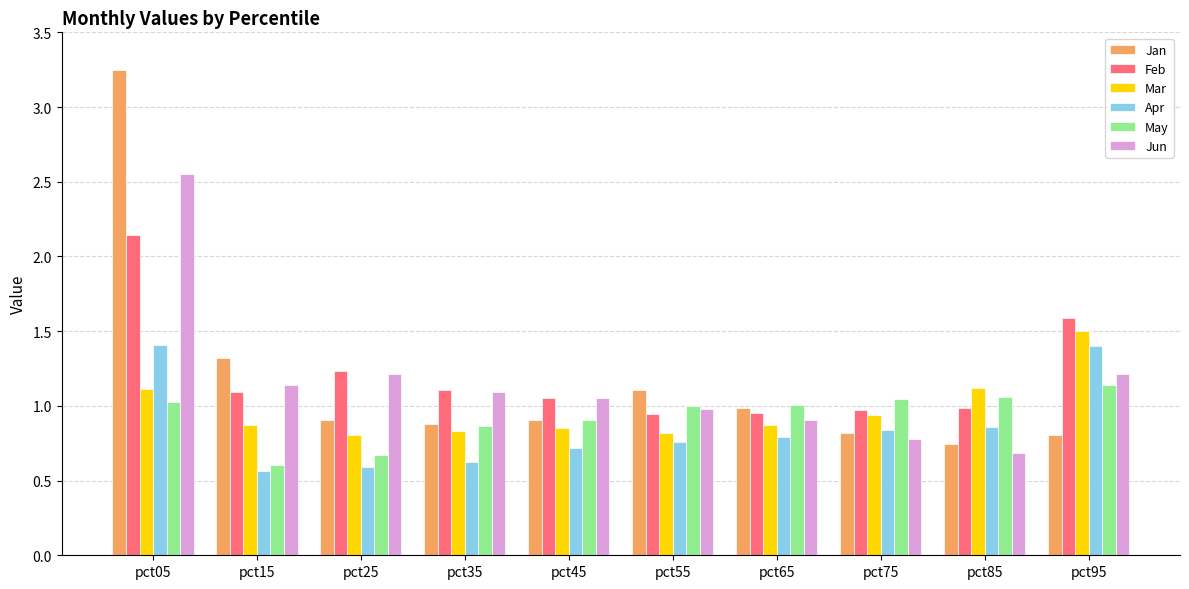

What is the sum of the May values at pct35 and pct65?

1.9